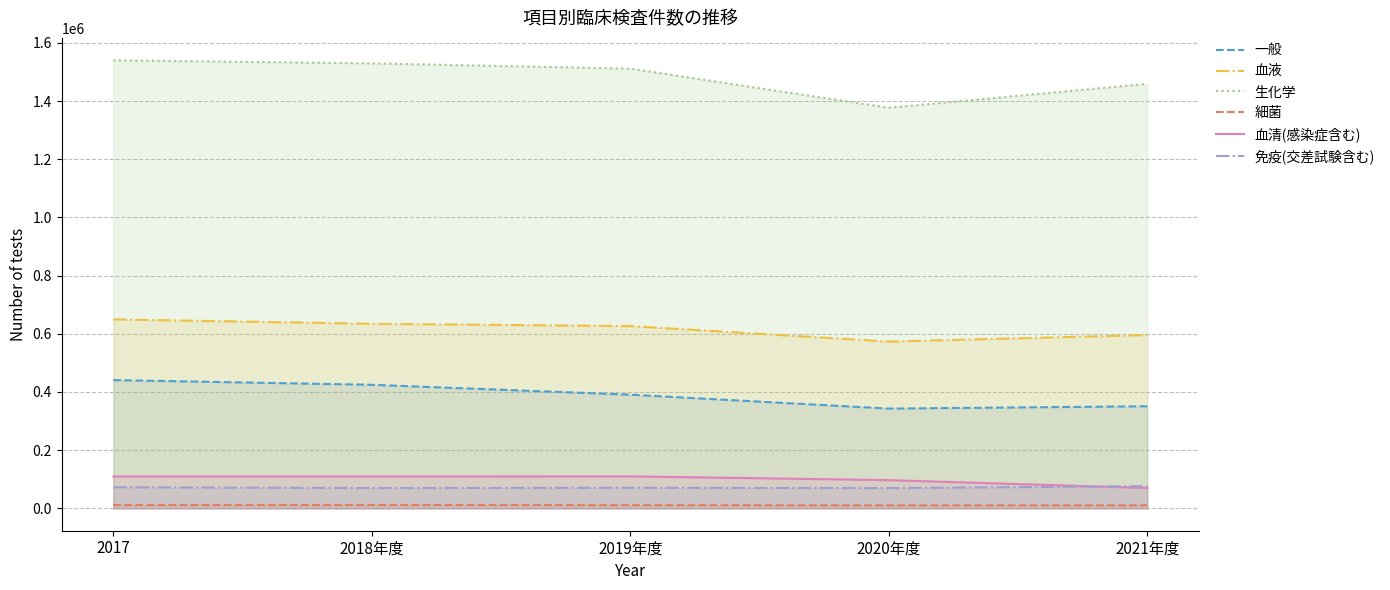

What is the highest value of the 生化学 series?

1540302